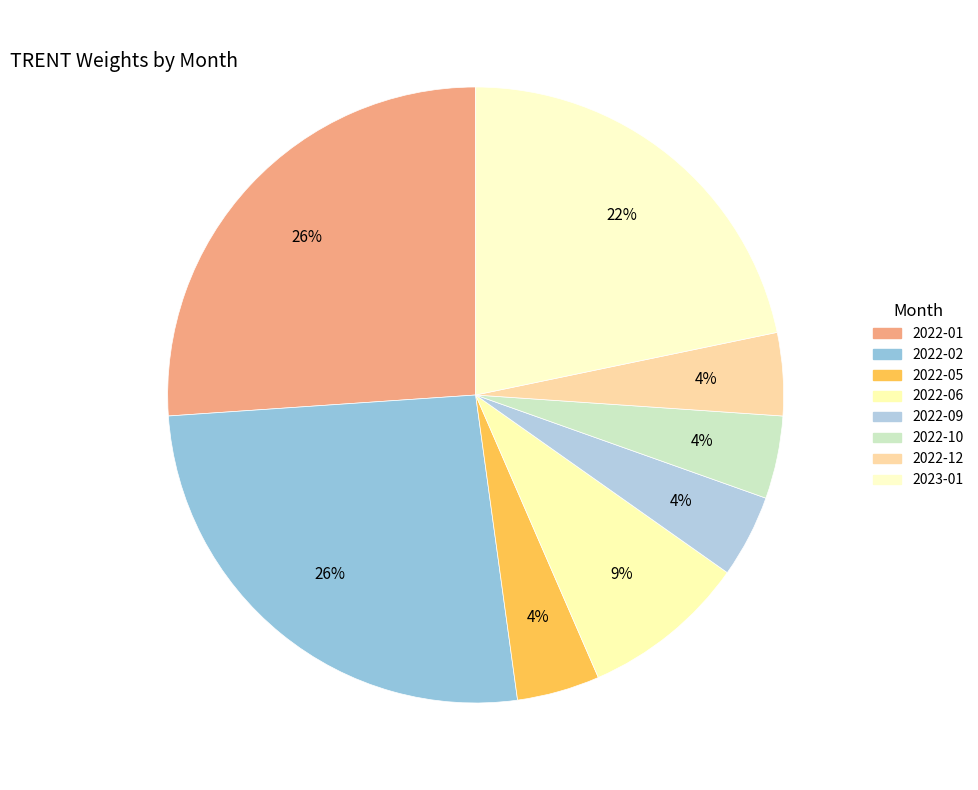

Count the number of slices in the pie.

8